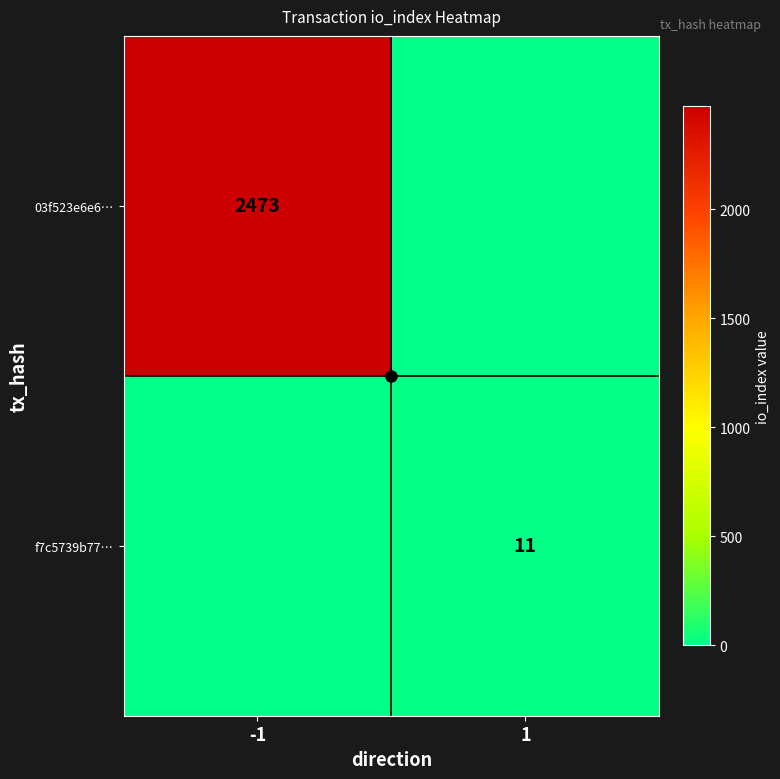

How many categories are shown in the chart?

2